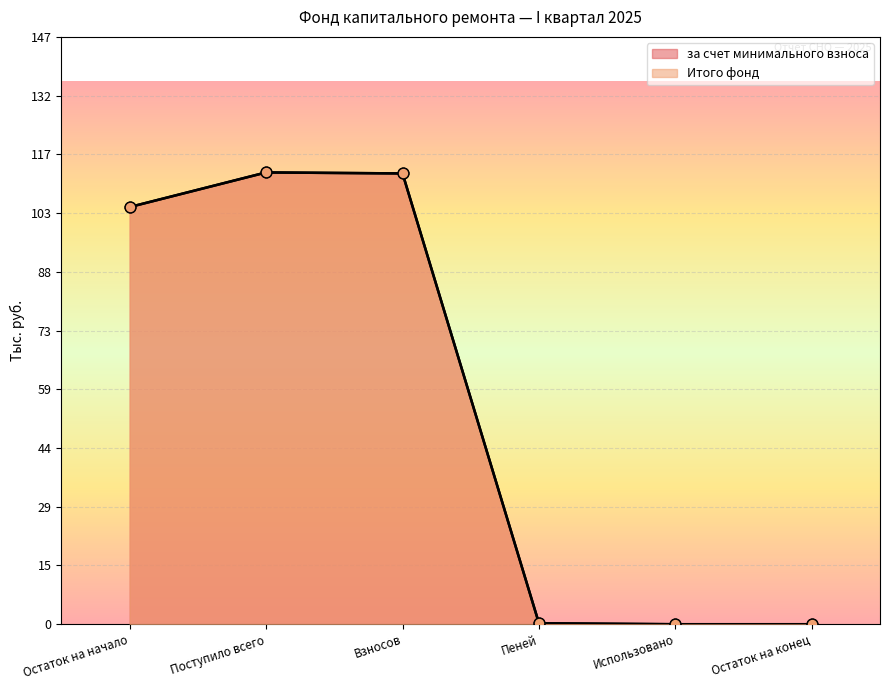

What are all the series names shown in the legend?

за счет минимального взноса, Итого фонд